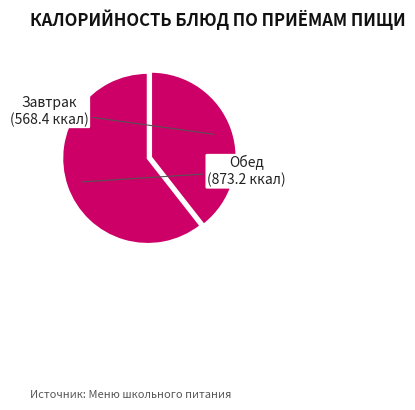

The Завтрак slice represents 34% of the pie. True or false?

False